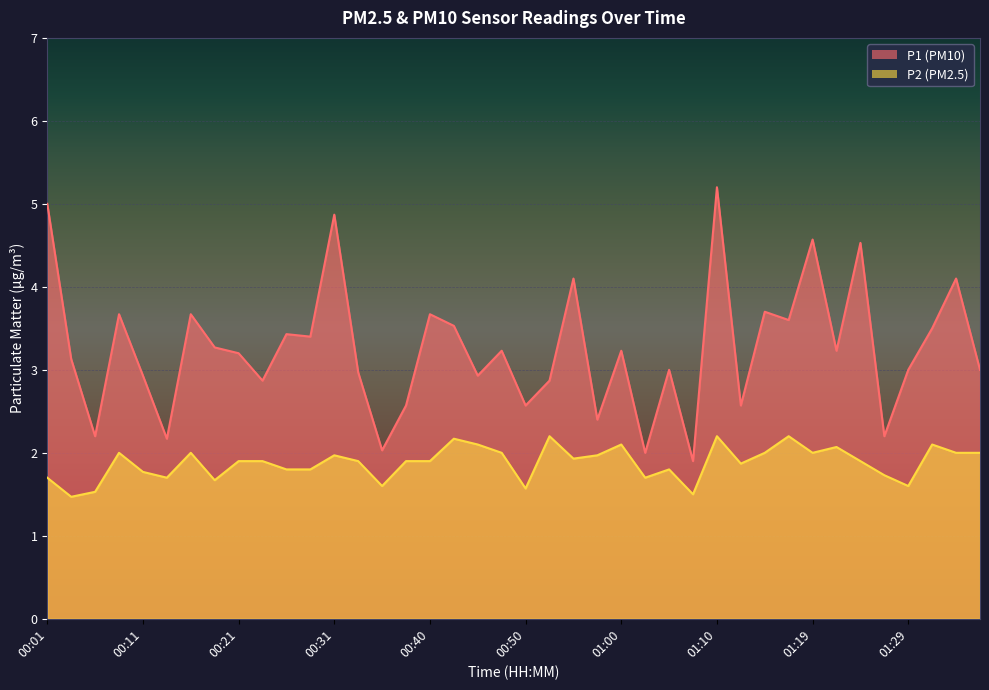

Is it true that P2 equals 1.6 at 01:29?

True